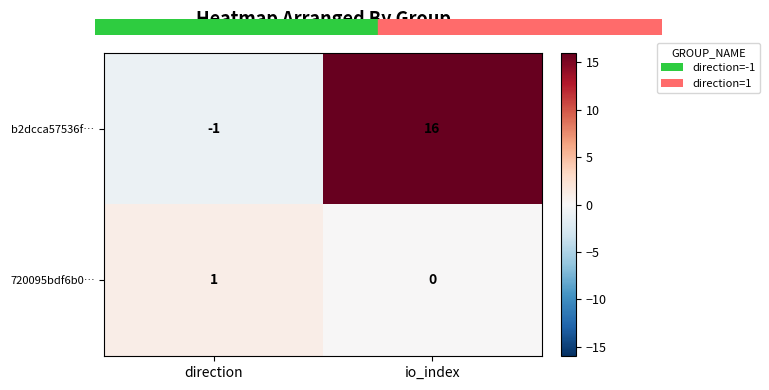

How many series are shown in this chart?

2